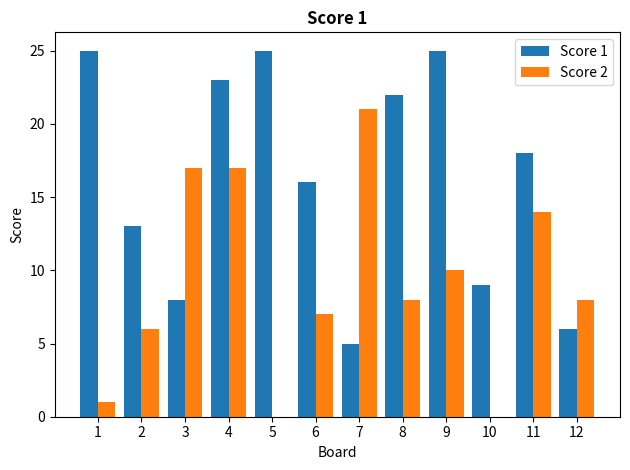

What is the greatest value displayed?

25